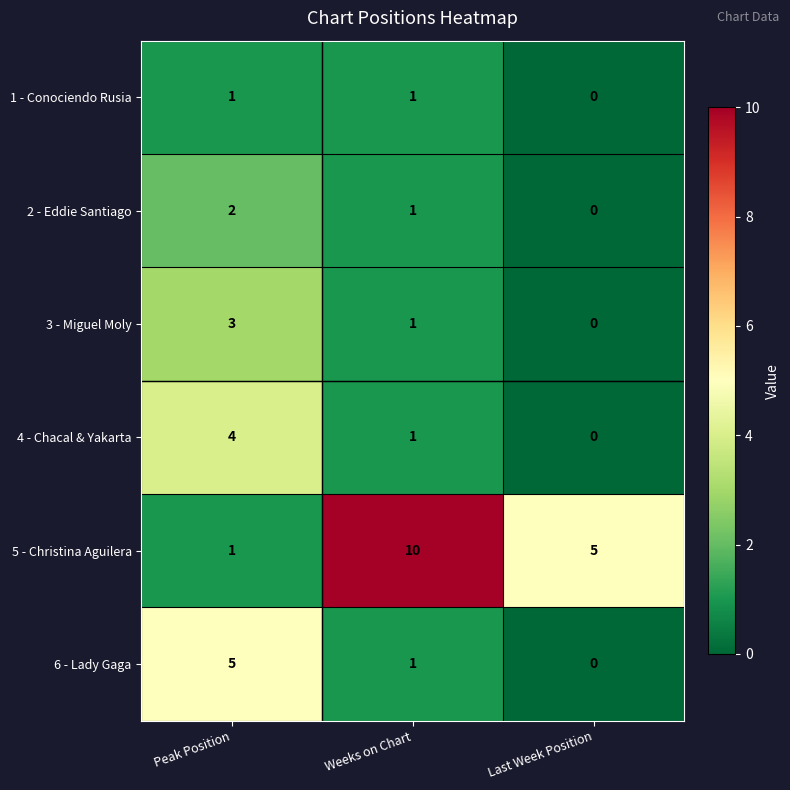

Which series has the largest total across all categories?

5 - Christina Aguilera